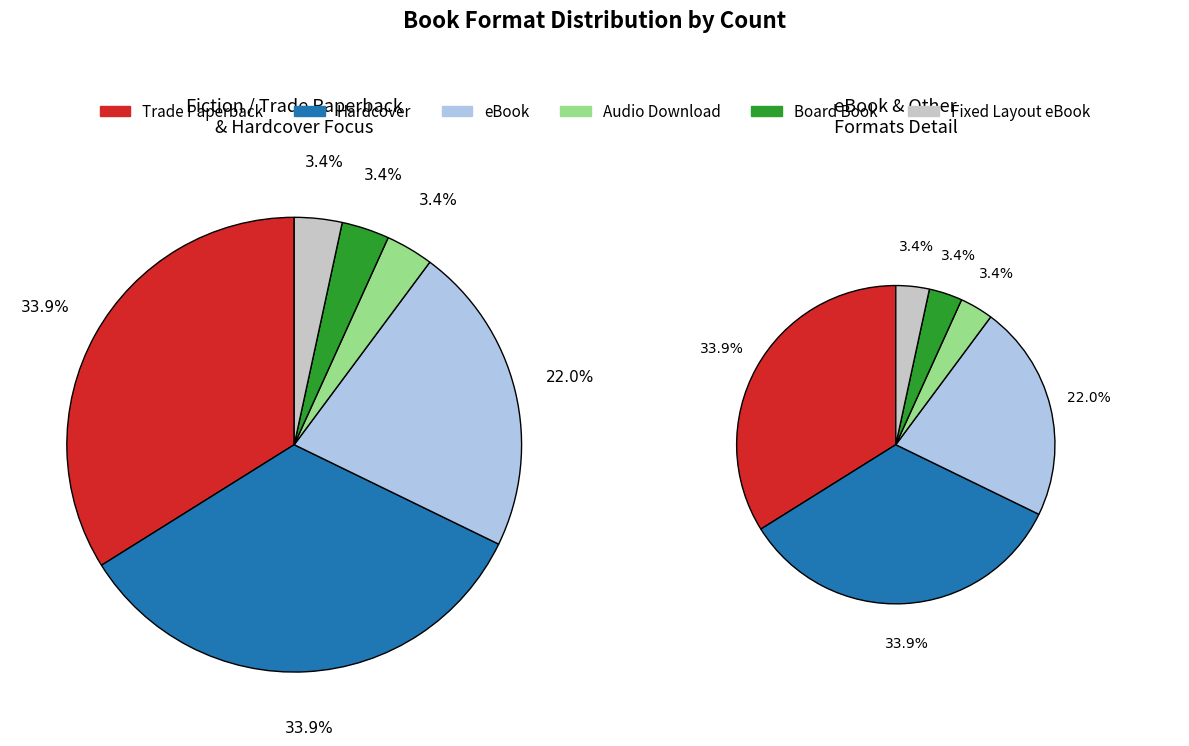

To the nearest percent, what portion does Audio Download represent?

3%